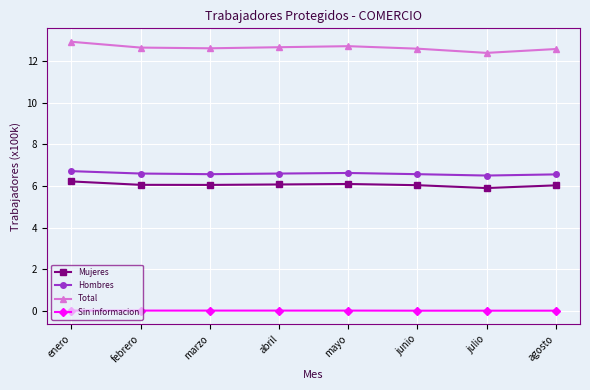

What is the greatest value displayed?

12.9